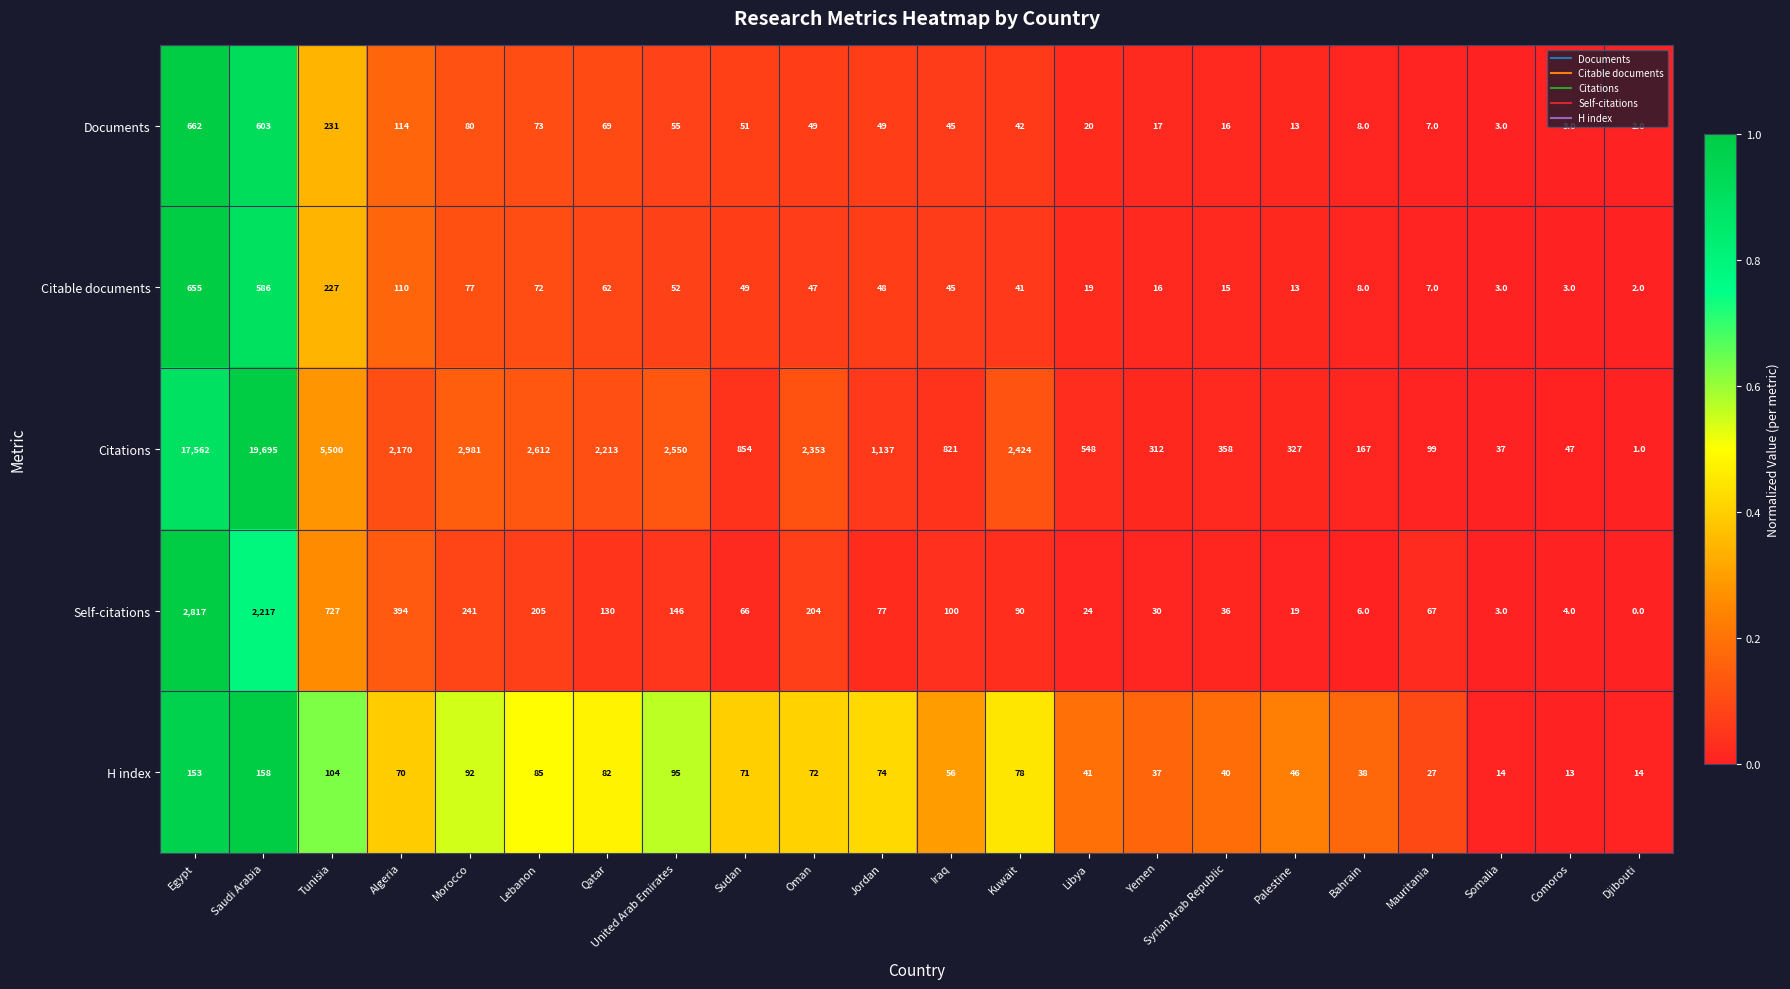

Which label corresponds to the smallest value in the chart?

Djibouti